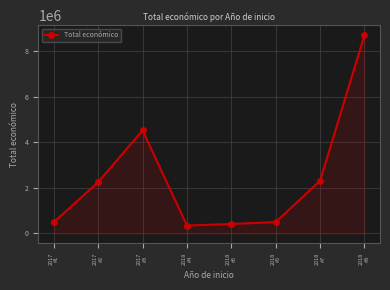

What is the greatest value displayed?

8701686